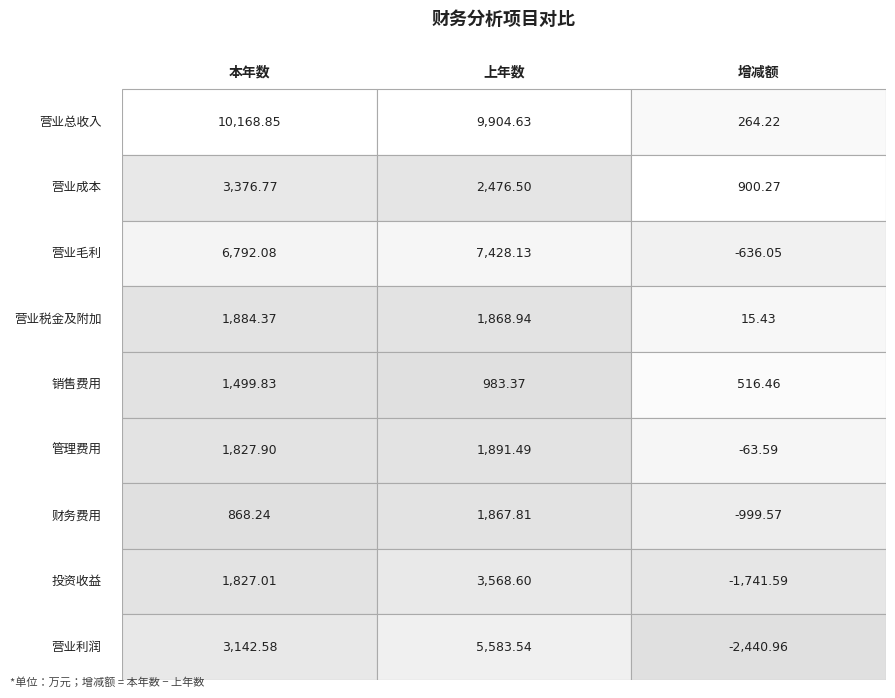

Rank the series at 0 from highest to lowest value.

营业总收入, 营业毛利, 营业成本, 营业利润, 营业税金及附加, 管理费用, 投资收益, 销售费用, 财务费用